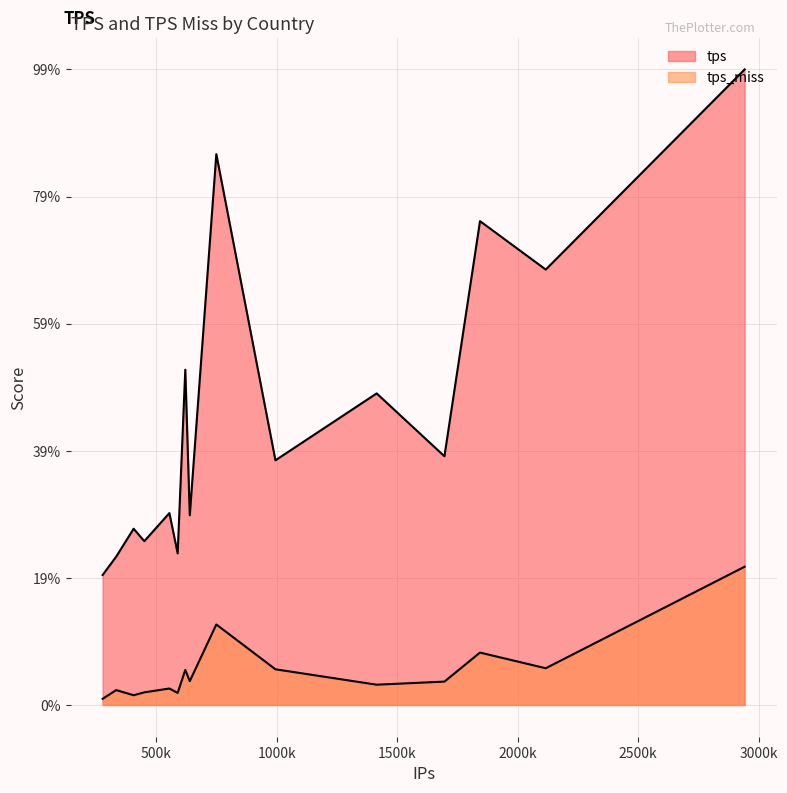

Does the chart have visible grid lines?

Yes